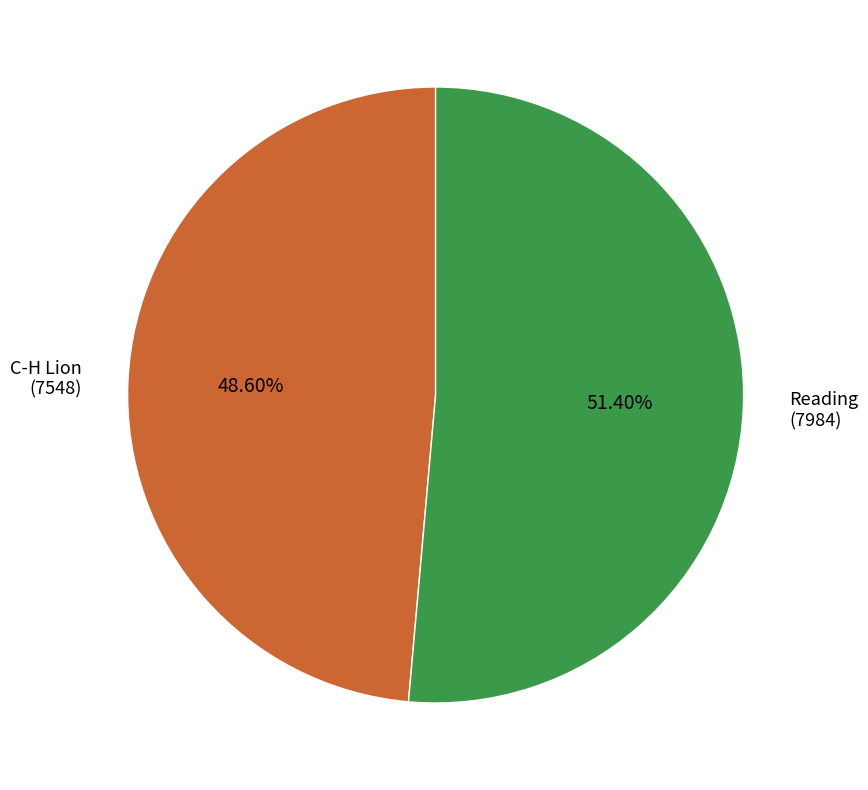

Does any single category account for the majority?

Yes